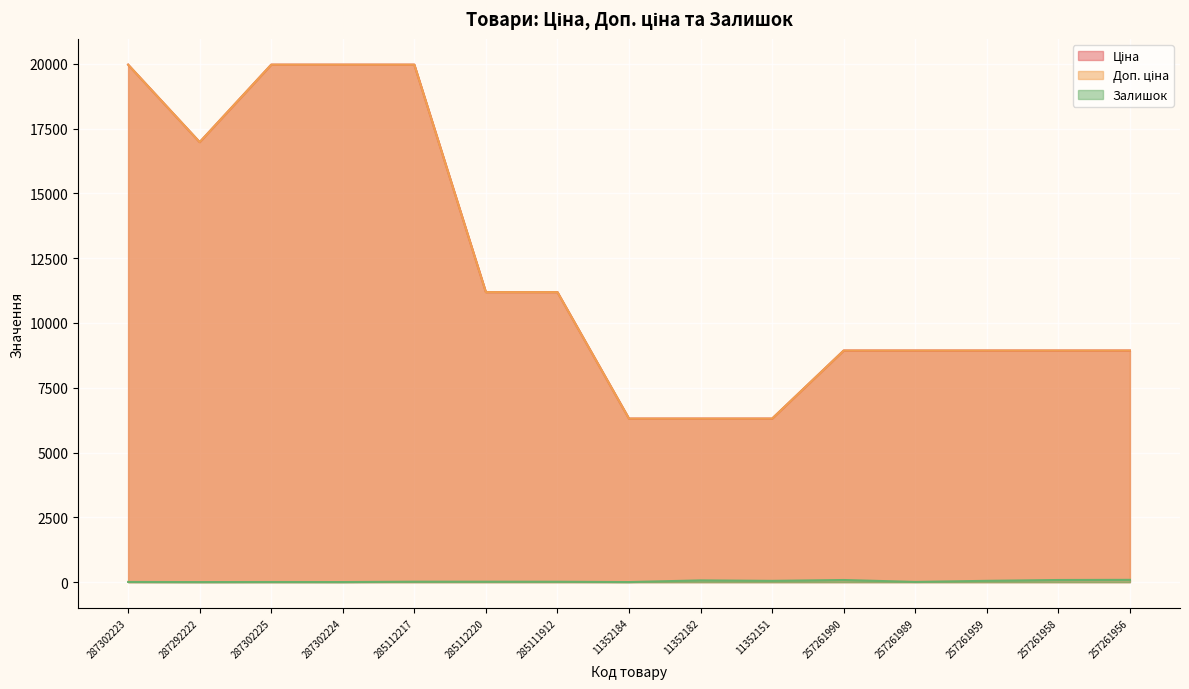

How many interior local valleys does the Залишок series have?

5